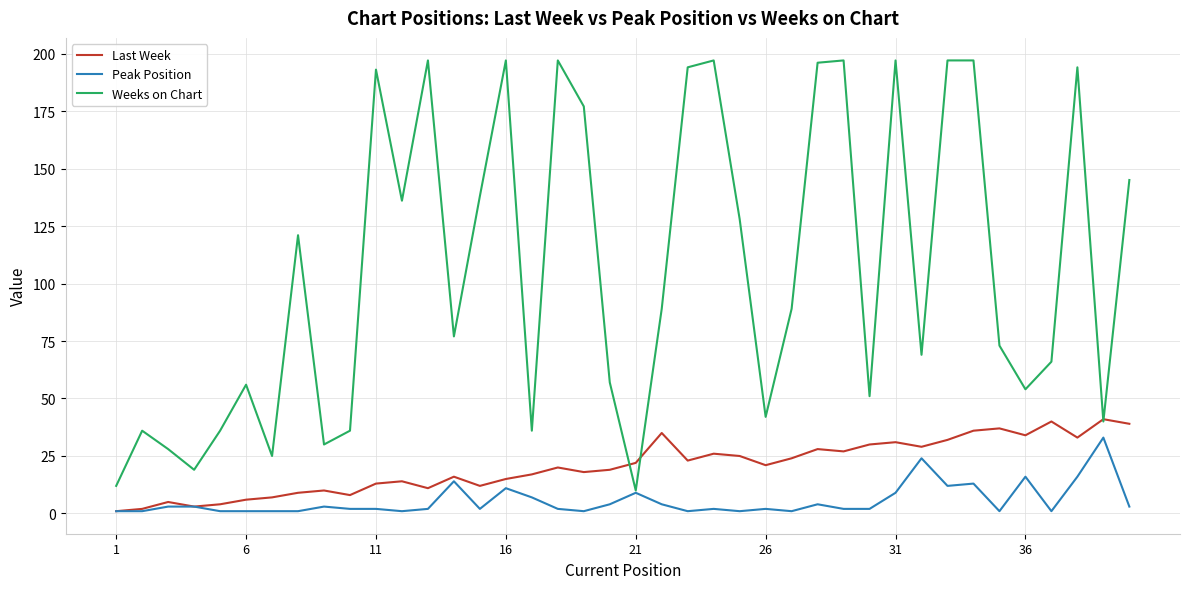

What is the difference between the second highest and minimum values in the Last Week series?

39